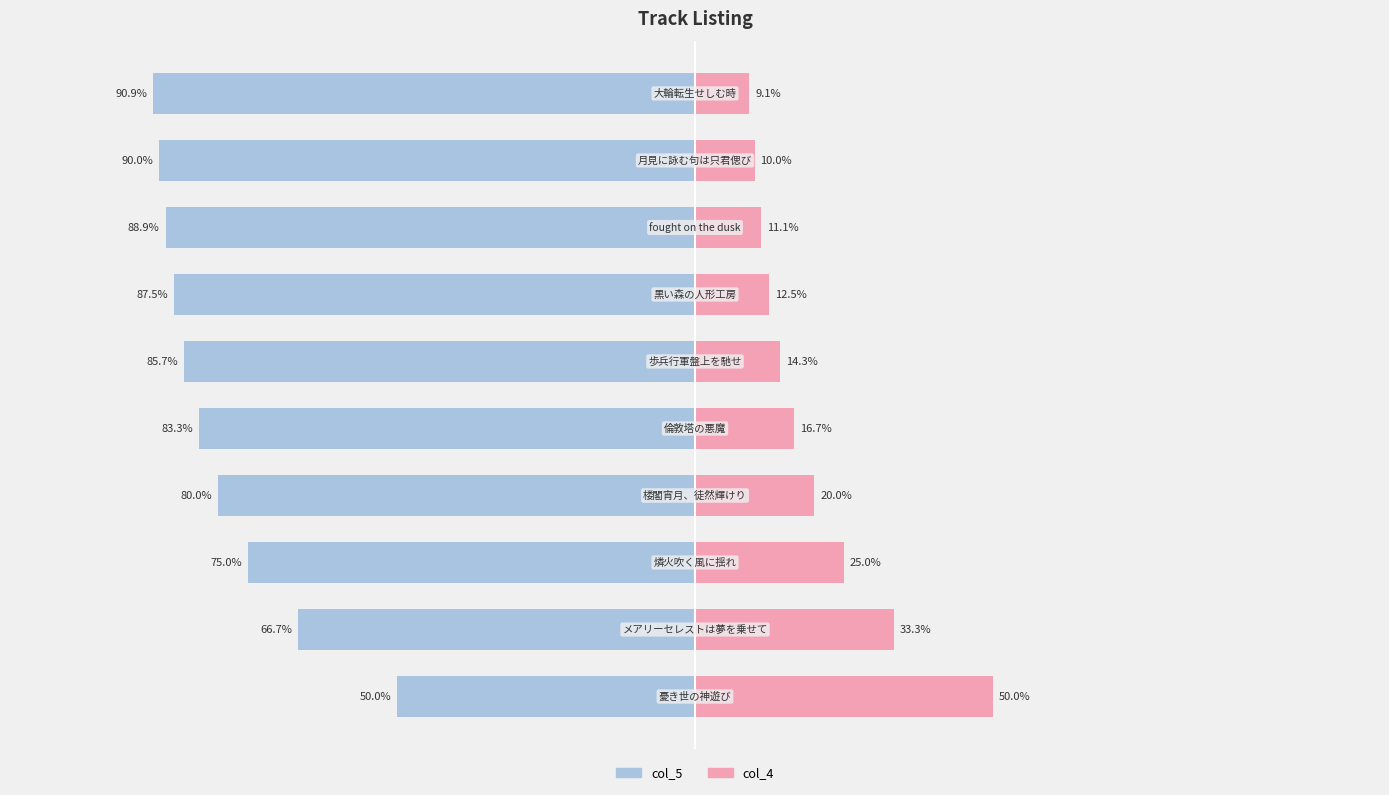

Reading left to right, transcribe all the data shown in this chart.

col_5: -50.0	-66.7	-75.0	-80.0	-83.3	-85.7	-87.5	-88.9	-90.0	-90.9
col_4: 50.0	33.3	25.0	20.0	16.7	14.3	12.5	11.1	10.0	9.1